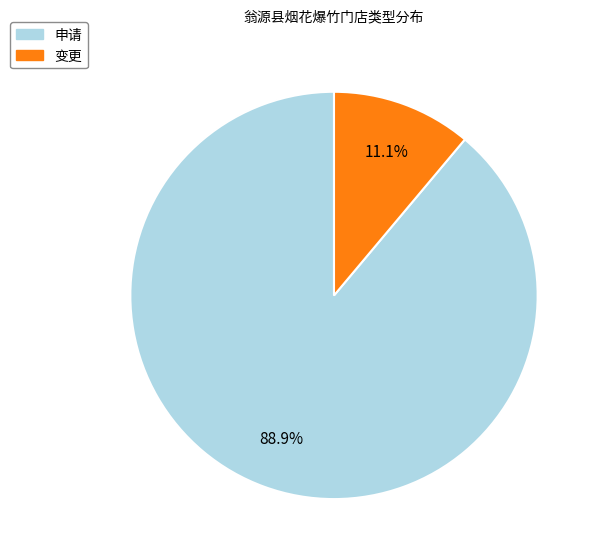

To the nearest percent, what is the combined percentage of 申请 and 变更?

100%